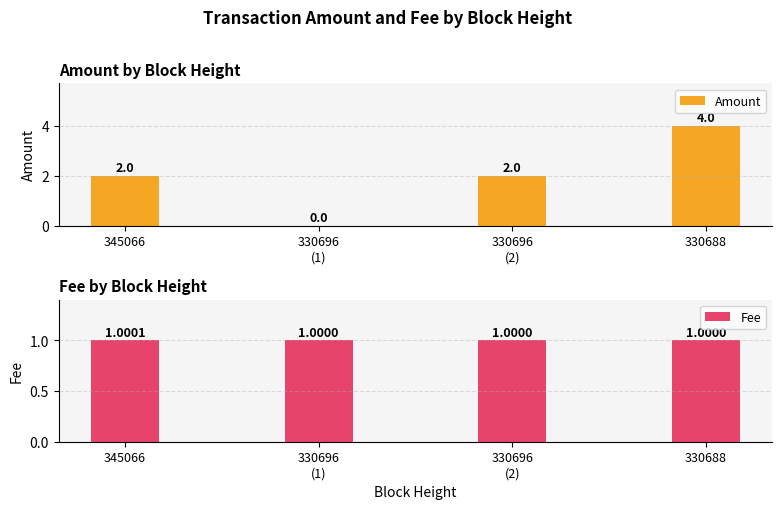

What is the sum of all Amount values?

8